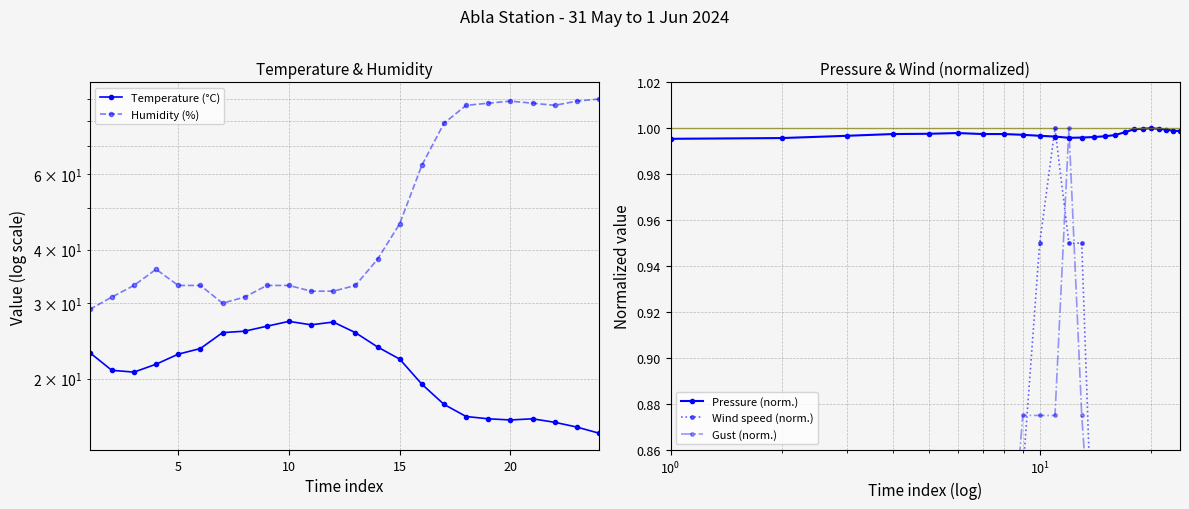

What is the value of the Pressure (norm.) point at the 4th from the left?

1.0